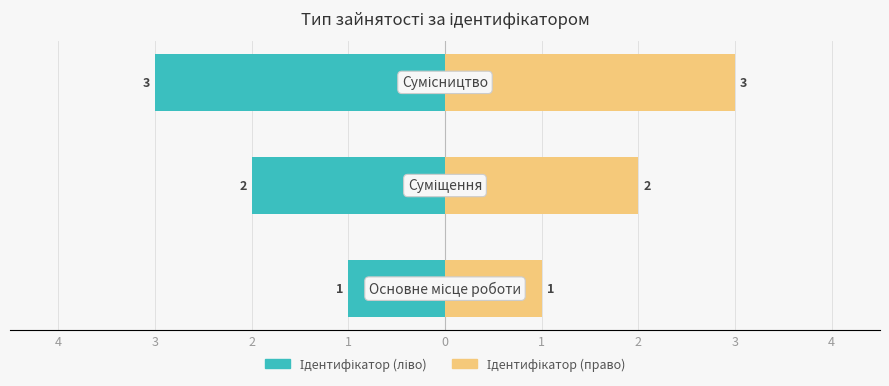

Reading left to right, what are all the values shown in this chart?

Ідентифікатор (ліво): 5=-1	4=-2	3=-3
Ідентифікатор (право): 5=1	4=2	3=3